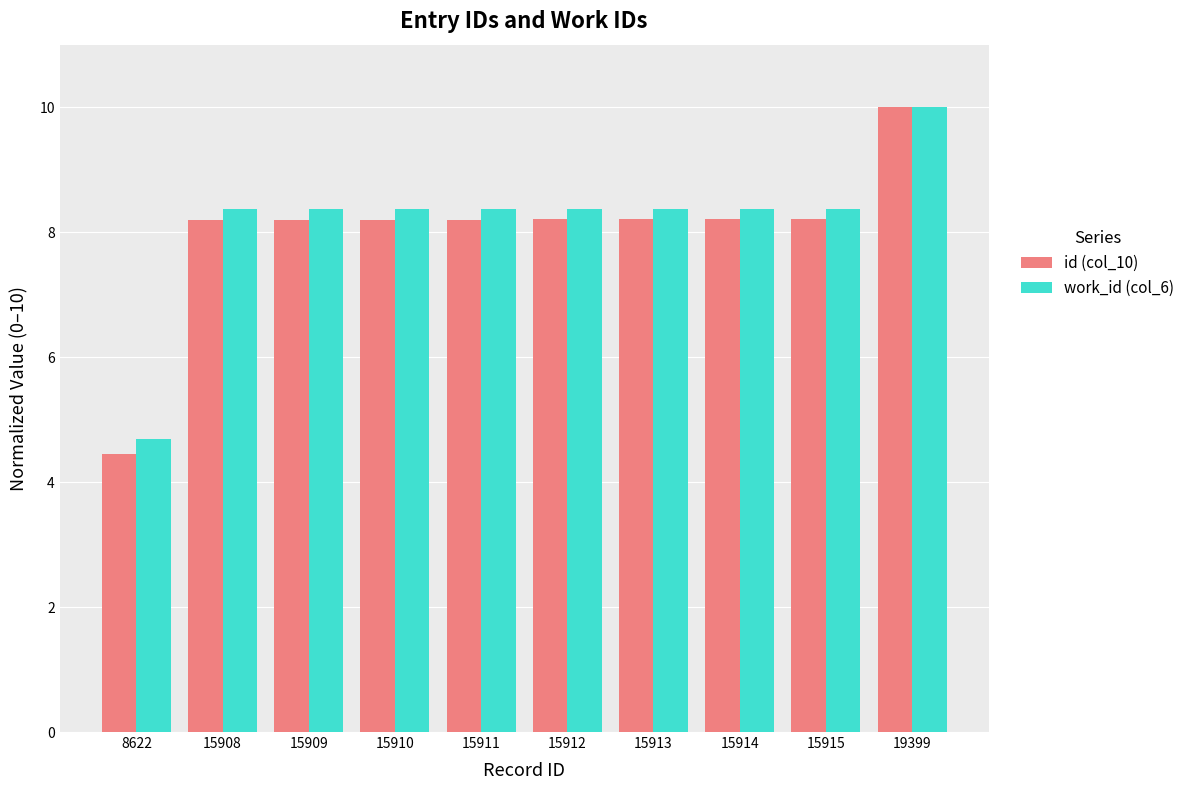

What is the total value across all series at 8622?

9.1